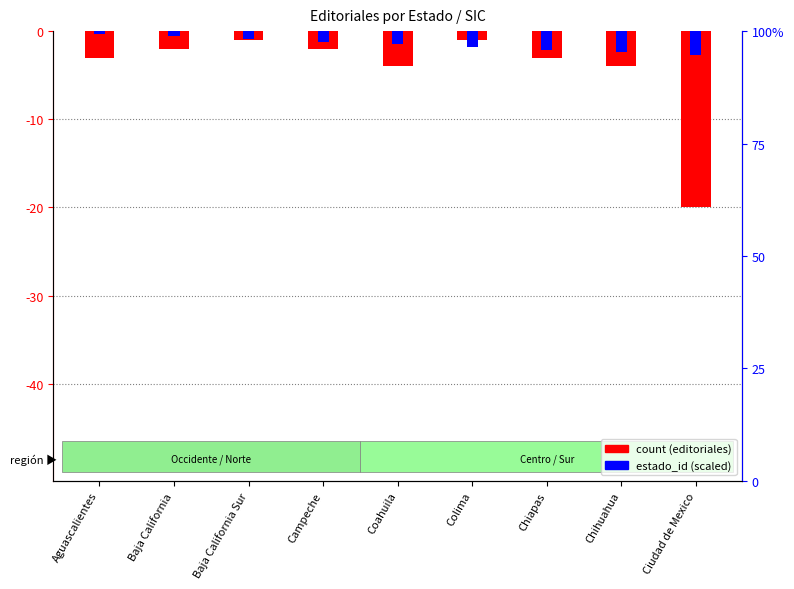

Rank the series by their average value, from lowest to highest.

count (editoriales), estado_id (scaled)